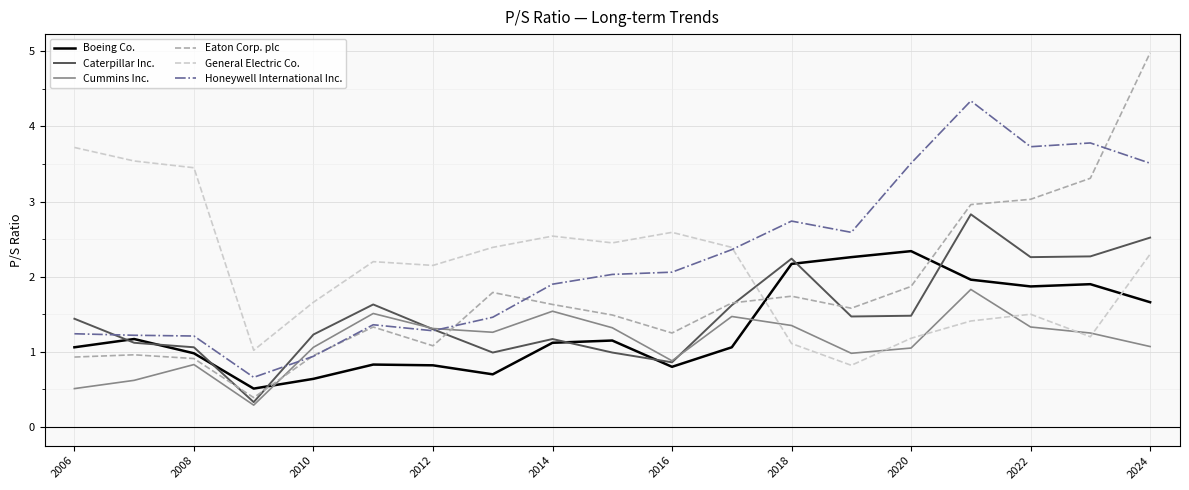

How many series are shown in this chart?

6